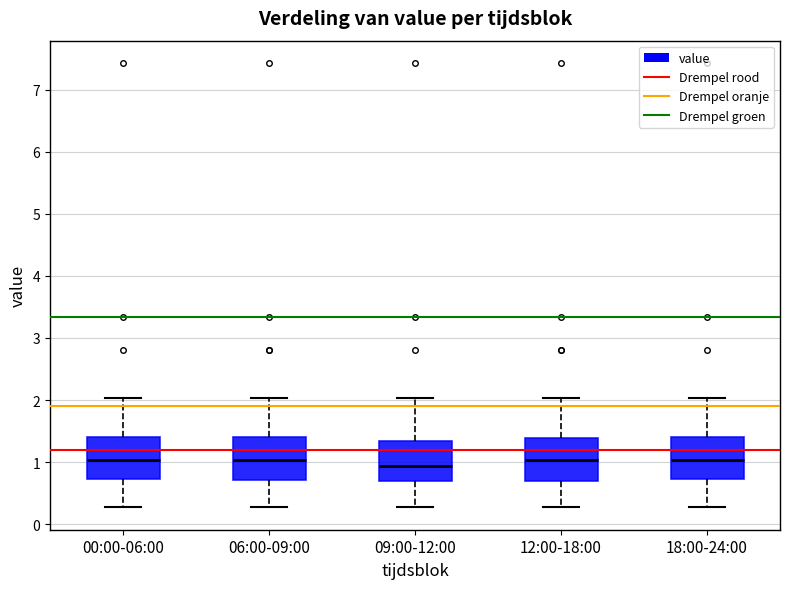

Reading left to right, transcribe this box plot: for each box, give where its median line is, the range the box spans, and where its two whiskers end, as read against the y-axis. The values are not printed on the chart, so give them approximately, as read against the axis.

00:00-06:00: median 1.0, box 0.7 to 1.4, whiskers 0.3 to 2.0
06:00-09:00: median 1.0, box 0.7 to 1.4, whiskers 0.3 to 2.0
09:00-12:00: median 0.9, box 0.7 to 1.3, whiskers 0.3 to 2.0
12:00-18:00: median 1.0, box 0.7 to 1.4, whiskers 0.3 to 2.0
18:00-24:00: median 1.0, box 0.7 to 1.4, whiskers 0.3 to 2.0